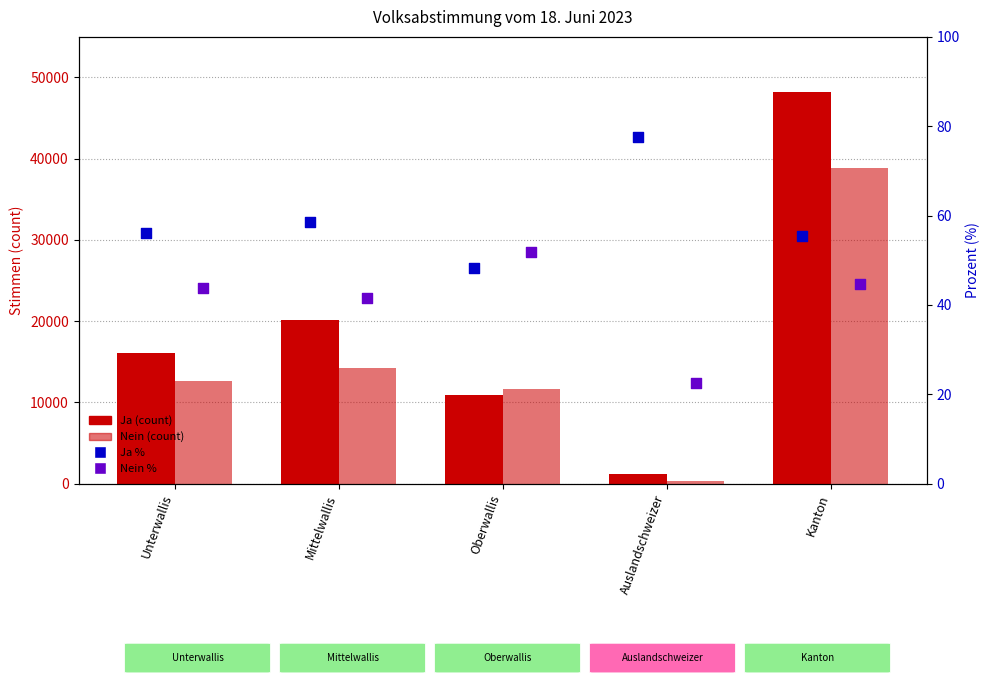

At which category is the sum across all series the highest?

Kanton